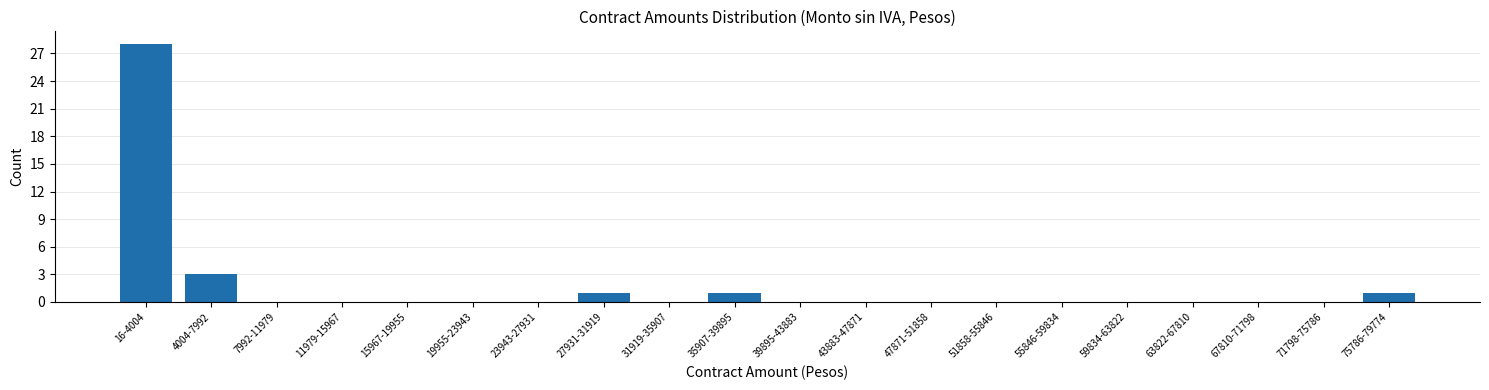

Reading right to left, transcribe all the data shown in this chart.

75786-79774=1	71798-75786=0	67810-71798=0	63822-67810=0	59834-63822=0	55846-59834=0	51858-55846=0	47871-51858=0	43883-47871=0	39895-43883=0	35907-39895=1	31919-35907=0	27931-31919=1	23943-27931=0	19955-23943=0	15967-19955=0	11979-15967=0	7992-11979=0	4004-7992=3	16-4004=28